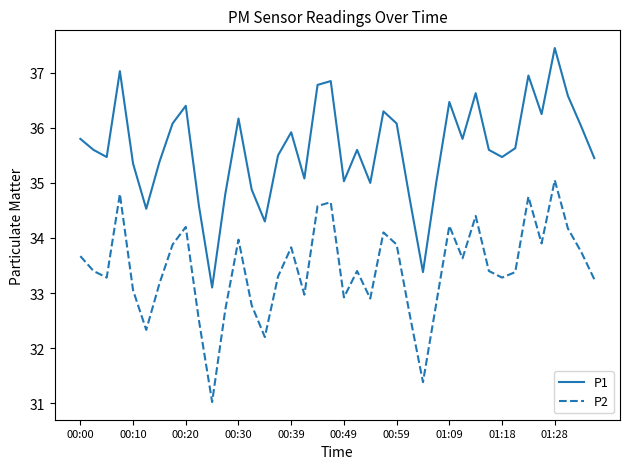

Which series has the largest range (max minus min)?

P1